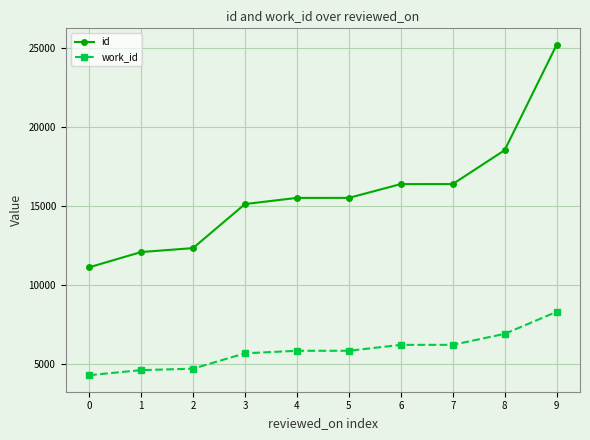

At which category is the sum across all series the highest?

9